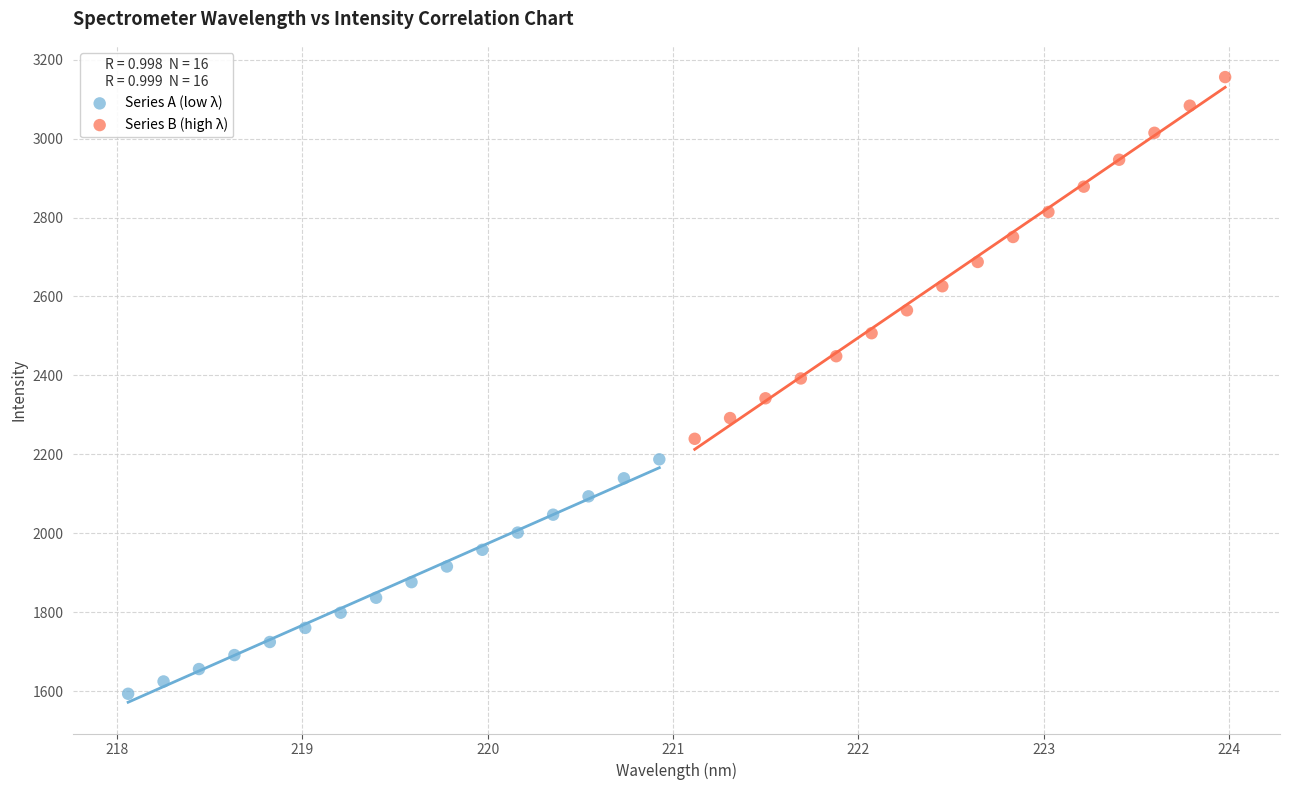

Which series reaches the minimum Y coordinate?

Series A (low λ)